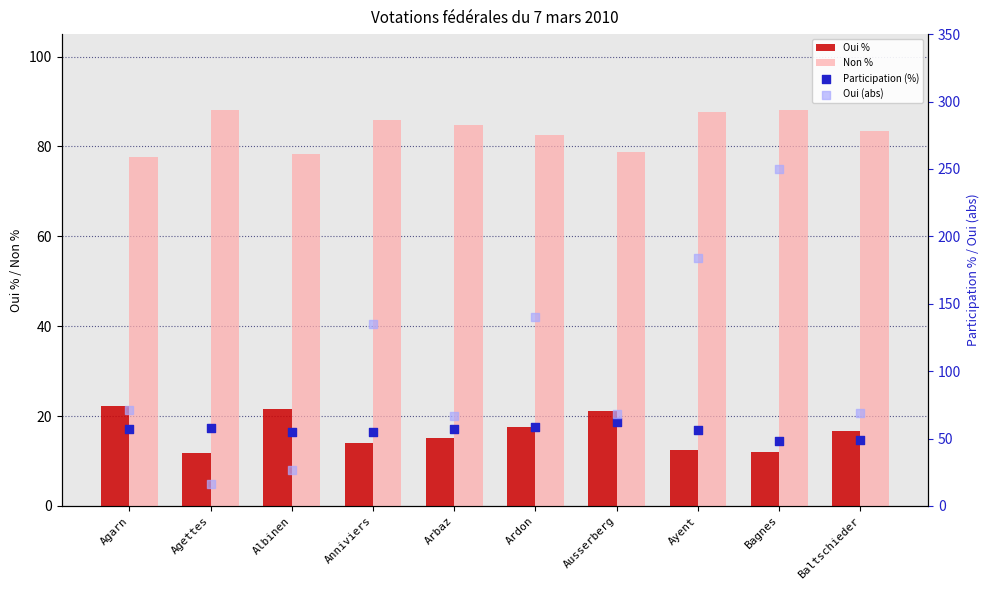

At which category is the sum across all series the highest?

Bagnes